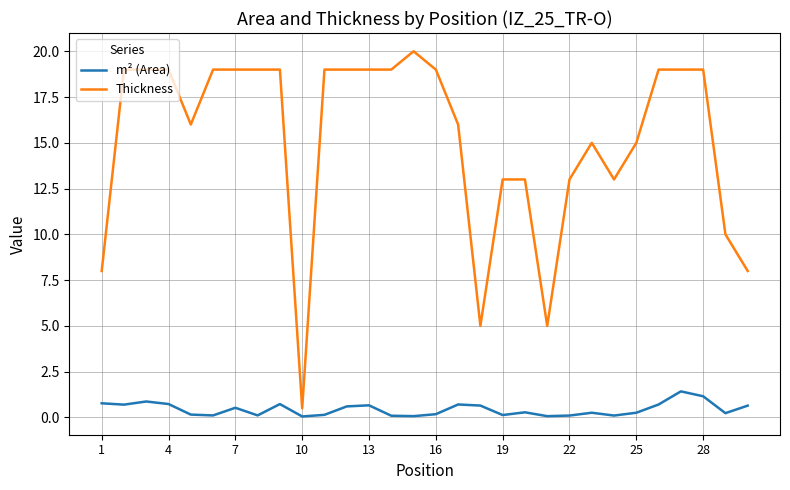

Which series has the largest total across all categories?

Thickness